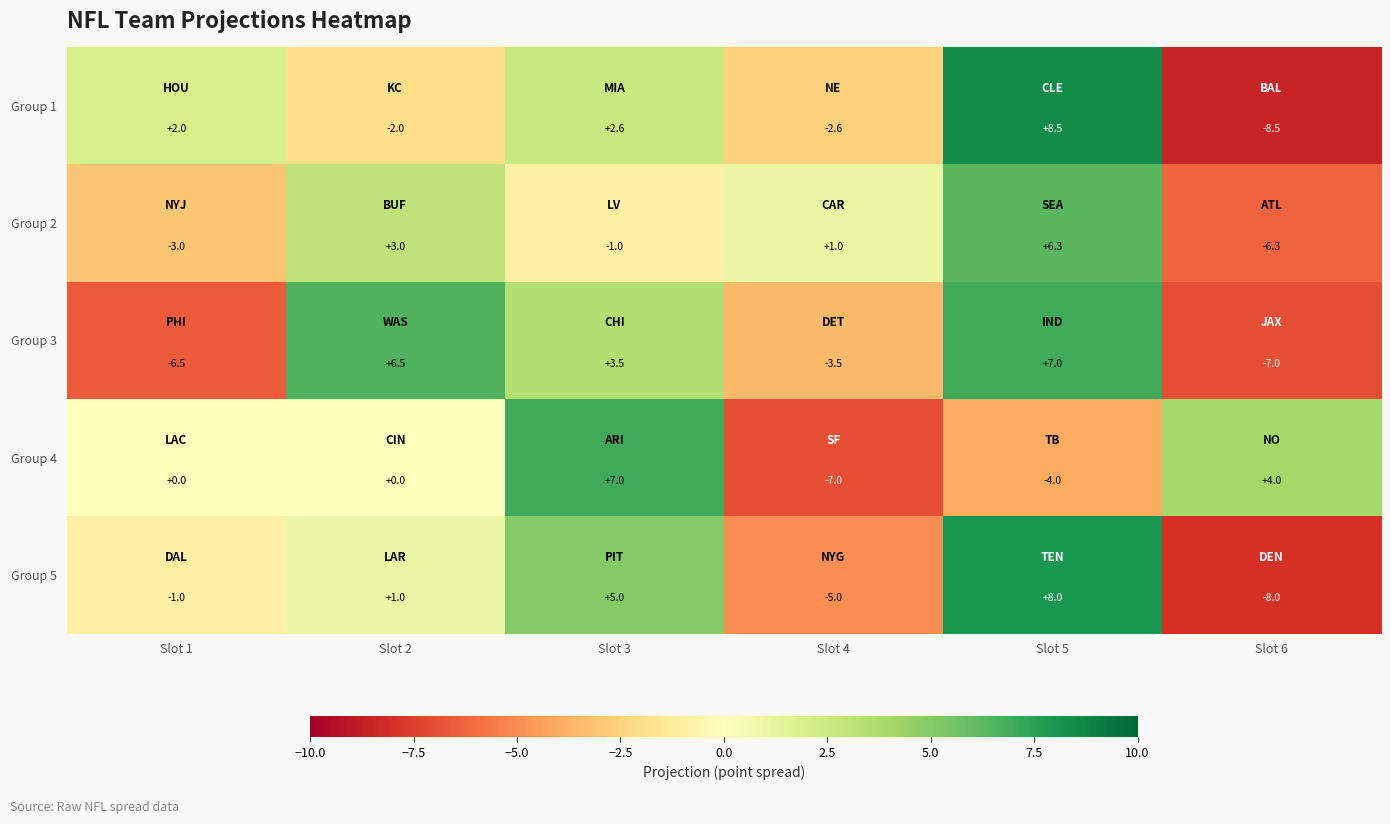

How many values in the Group 1 series are below 2?

3